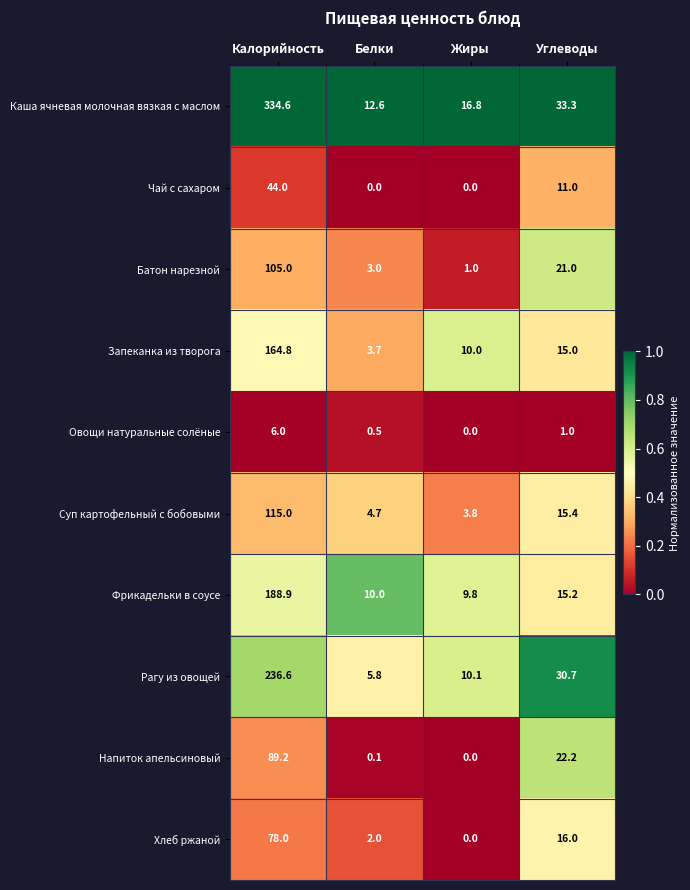

Rank the series by their maximum value, from lowest to highest.

Овощи натуральные солёные, Чай с сахаром, Хлеб ржаной, Напиток апельсиновый, Батон нарезной, Суп картофельный с бобовыми, Запеканка из творога, Фрикадельки в соусе, Рагу из овощей, Каша ячневая молочная вязкая с маслом